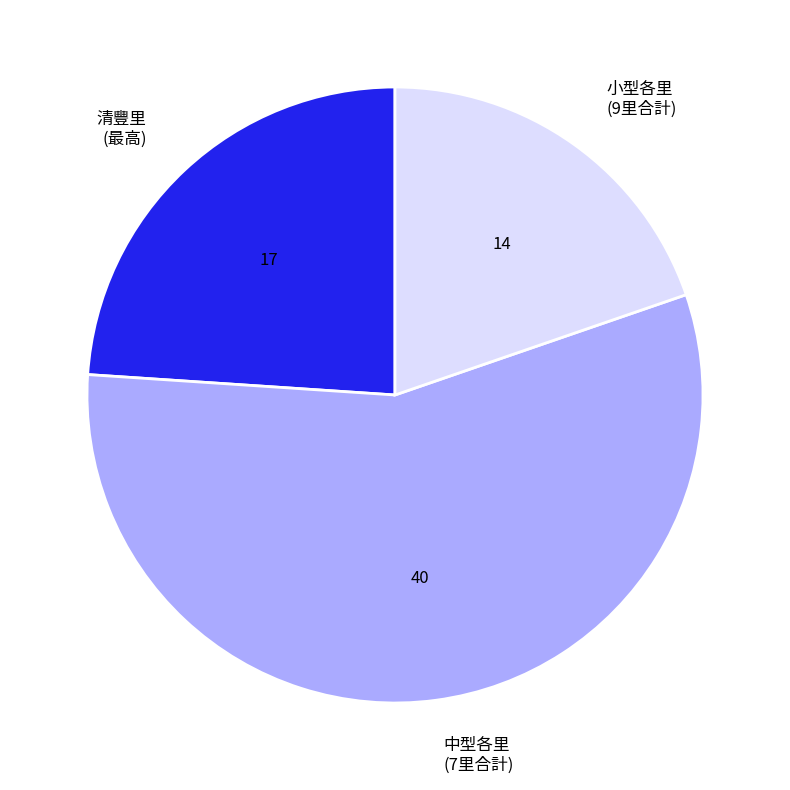

Rank the categories by value from lowest to highest.

小型各里 (9里合計), 清豐里 (最高), 中型各里 (7里合計)